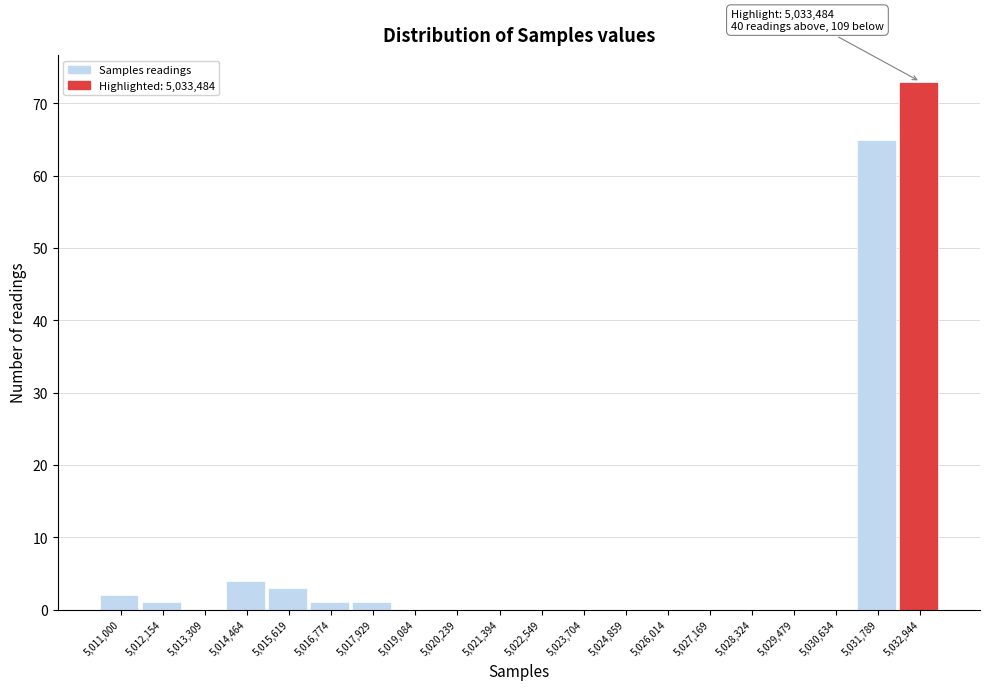

Reading left to right, what are all the values shown in this chart?

5,011,000=2	5,012,154=1	5,013,309=0	5,014,464=4	5,015,619=3	5,016,774=1	5,017,929=1	5,019,084=0	5,020,239=0	5,021,394=0	5,022,549=0	5,023,704=0	5,024,859=0	5,026,014=0	5,027,169=0	5,028,324=0	5,029,479=0	5,030,634=0	5,031,789=65	5,032,944=73